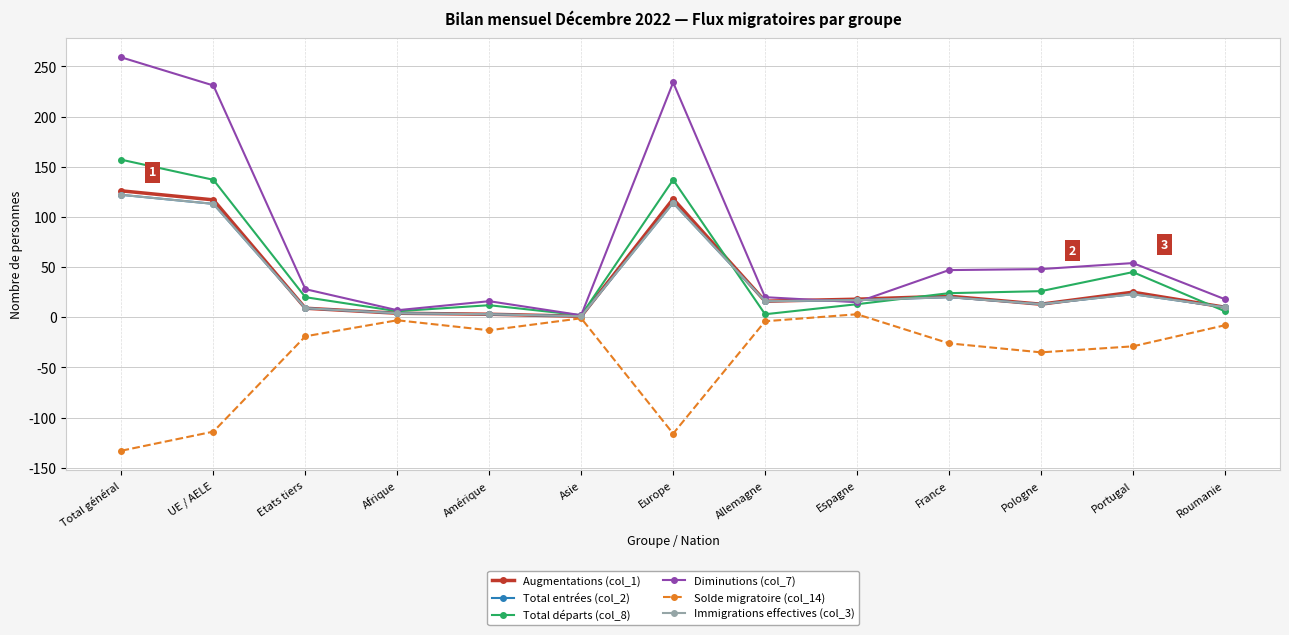

Which has a higher value, Total général or Afrique?

Total général